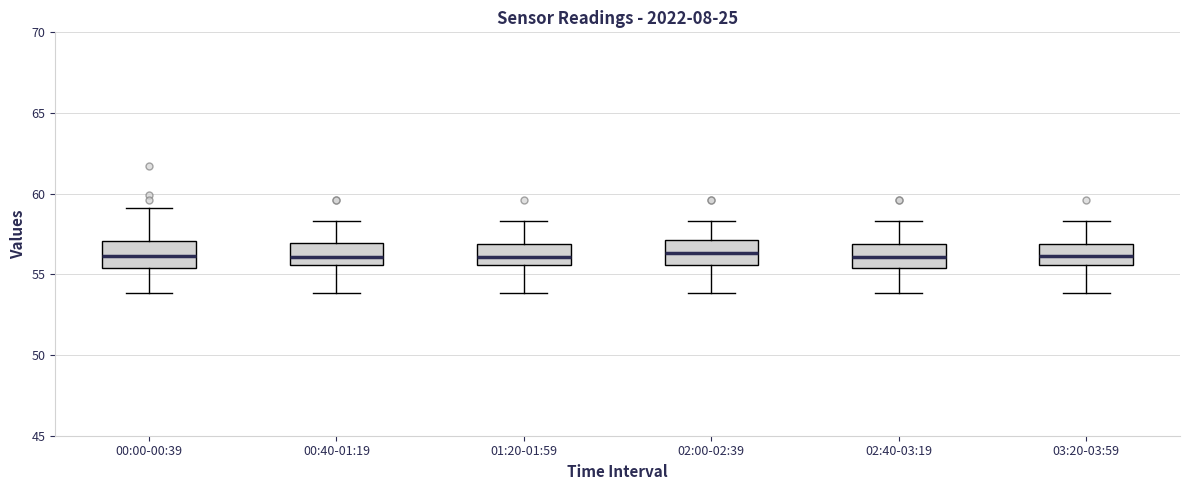

Reading left to right, transcribe this box plot: for each box, give where its median line is, the range the box spans, and where its two whiskers end, as read against the y-axis. The values are not printed on the chart, so give them approximately, as read against the axis.

00:00-00:39: median 56.0, box 55.5 to 57.0, whiskers 54.0 to 59.0
00:40-01:19: median 56.0, box 55.5 to 57.0, whiskers 54.0 to 58.5
01:20-01:59: median 56.0, box 55.5 to 57.0, whiskers 54.0 to 58.5
02:00-02:39: median 56.5, box 55.5 to 57.0, whiskers 54.0 to 58.5
02:40-03:19: median 56.0, box 55.5 to 57.0, whiskers 54.0 to 58.5
03:20-03:59: median 56.0, box 55.5 to 57.0, whiskers 54.0 to 58.5